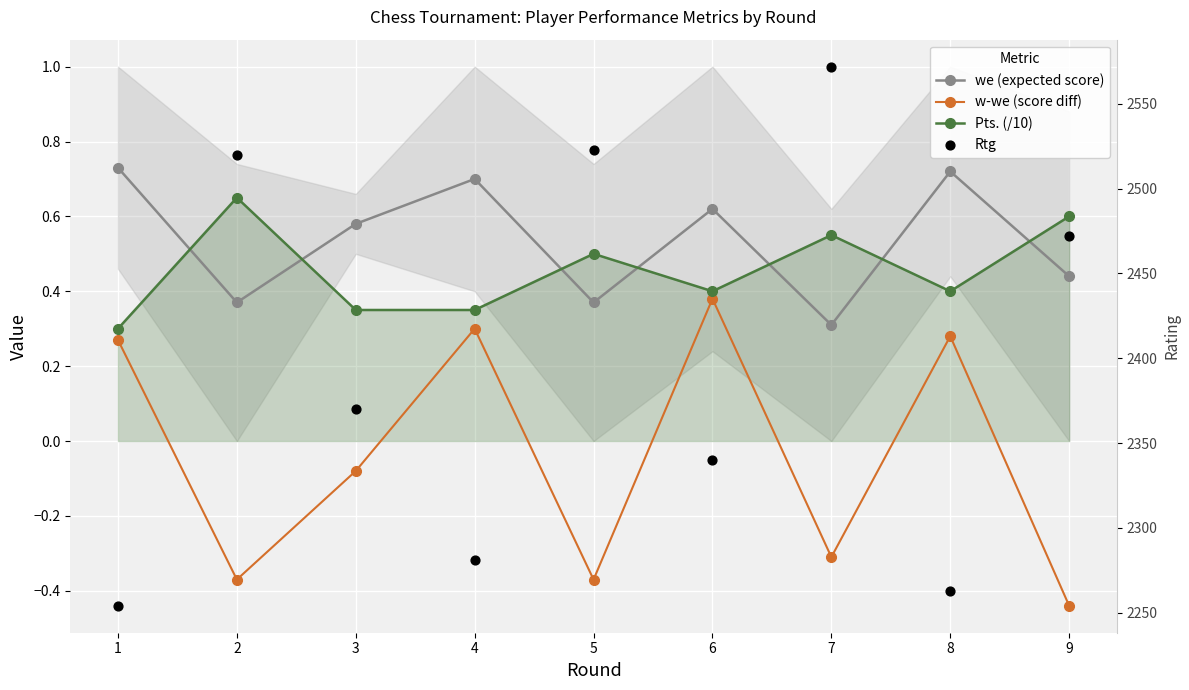

At which category is the sum across all series the highest?

7